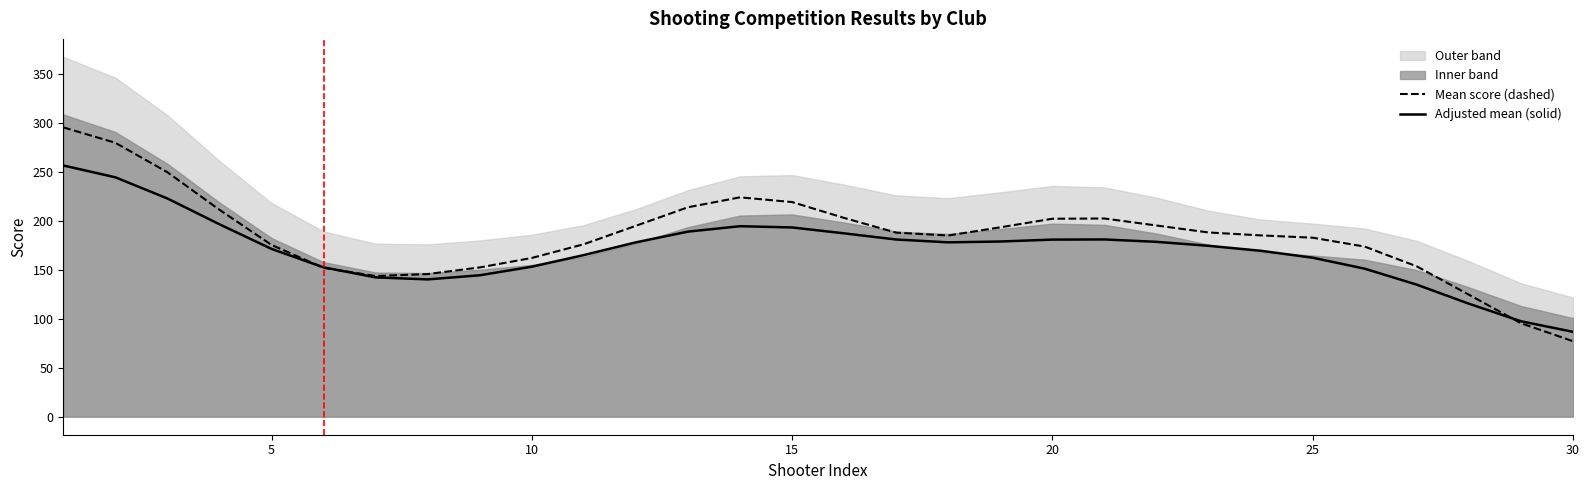

What is the minimum value for Mean score (dashed)?

77.1